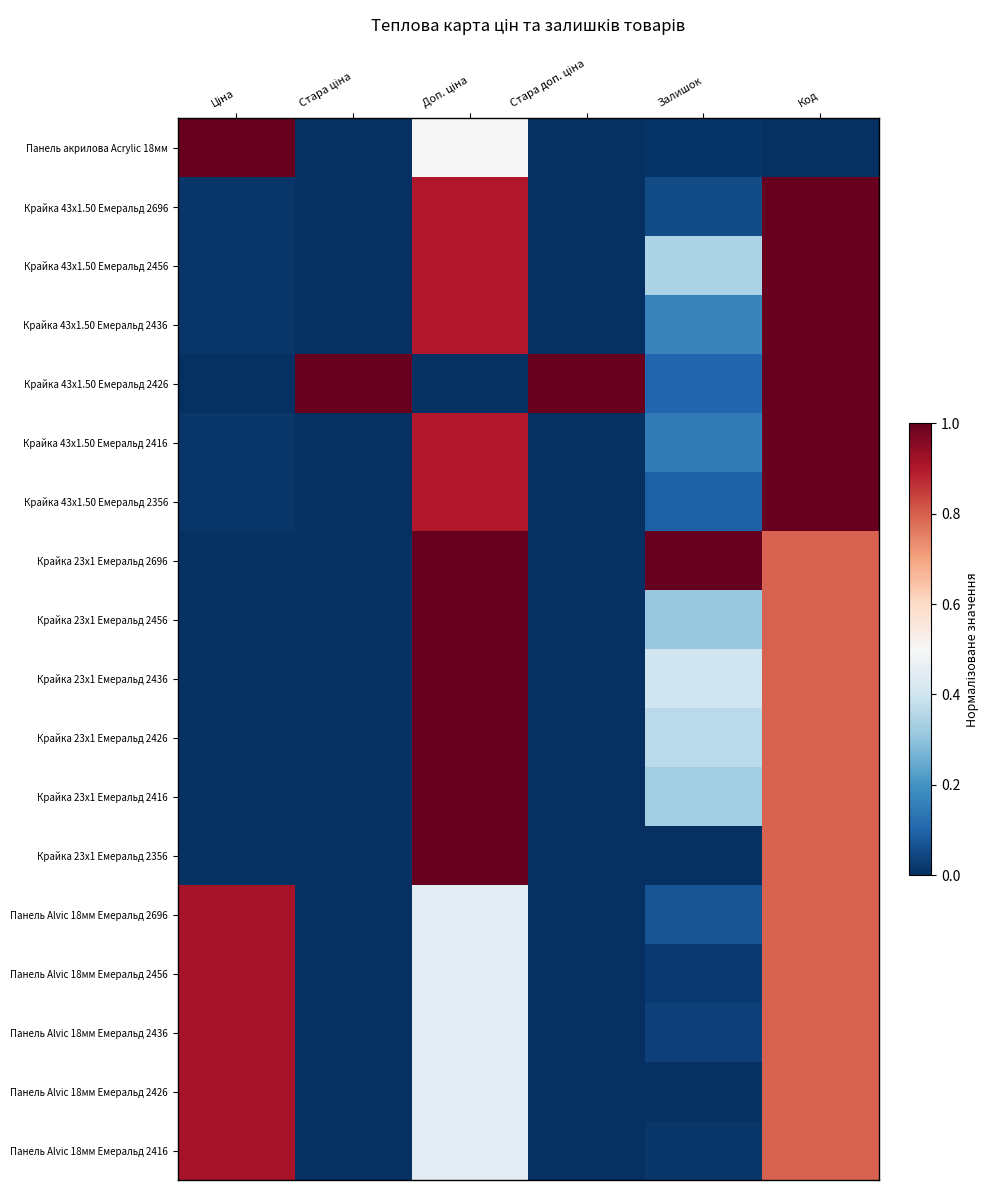

Between Доп. ціна and Код, which is larger?

Доп. ціна